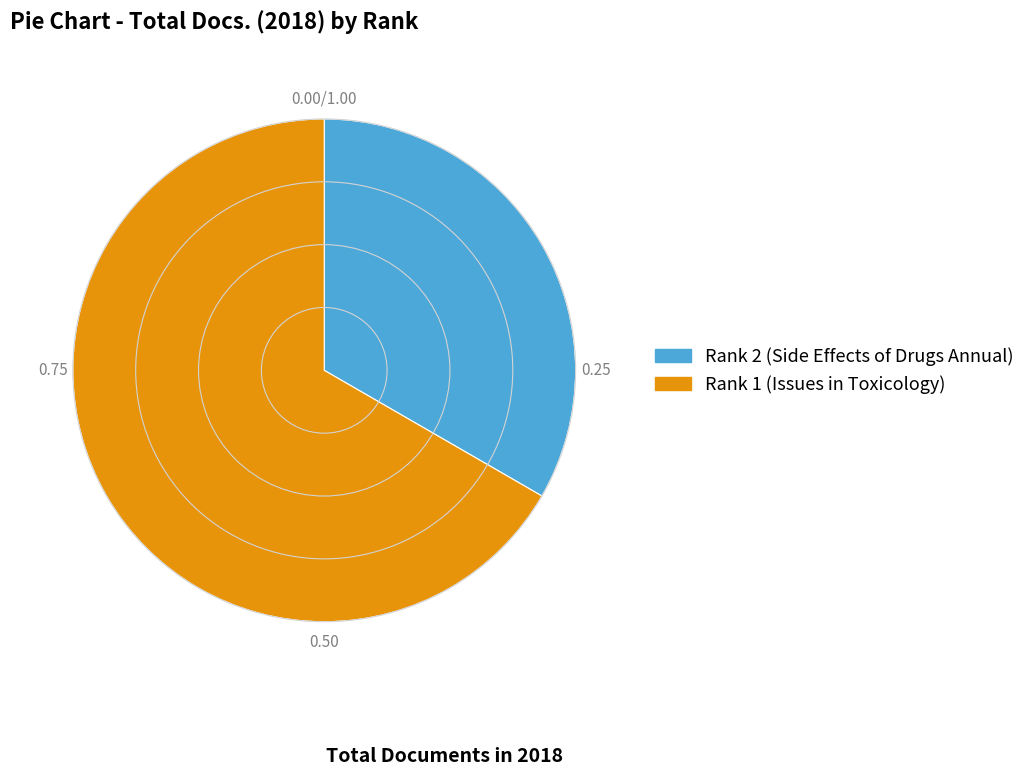

Approximately how many times larger is the value at Rank 1 (Issues in Toxicology) compared to Rank 2 (Side Effects of Drugs Annual)?

2.0